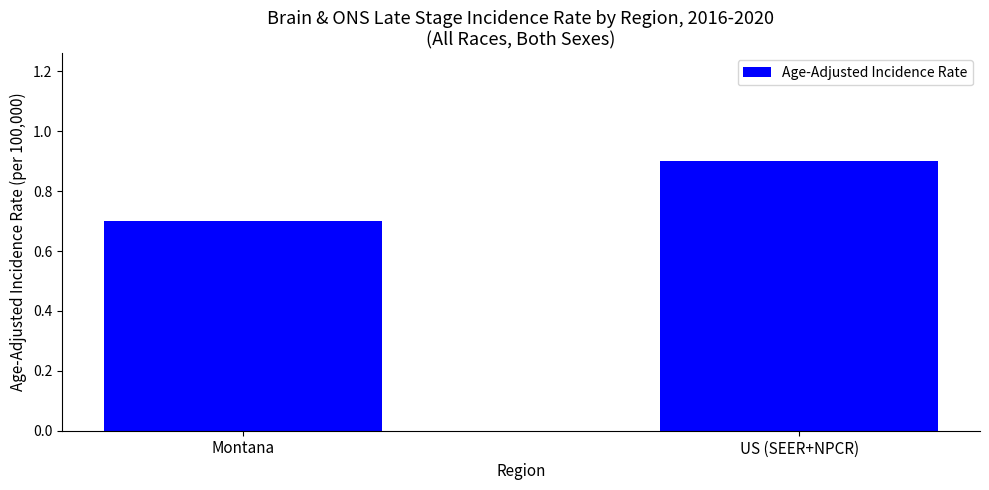

Rank the categories by value from highest to lowest.

US (SEER+NPCR), Montana